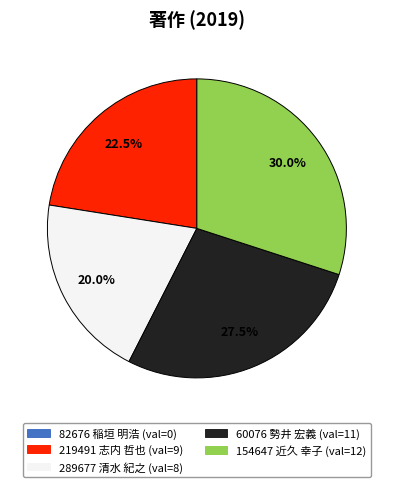

What percentage do 60076 勢井 宏義 and 219491 志内 哲也 together represent?

50.0%